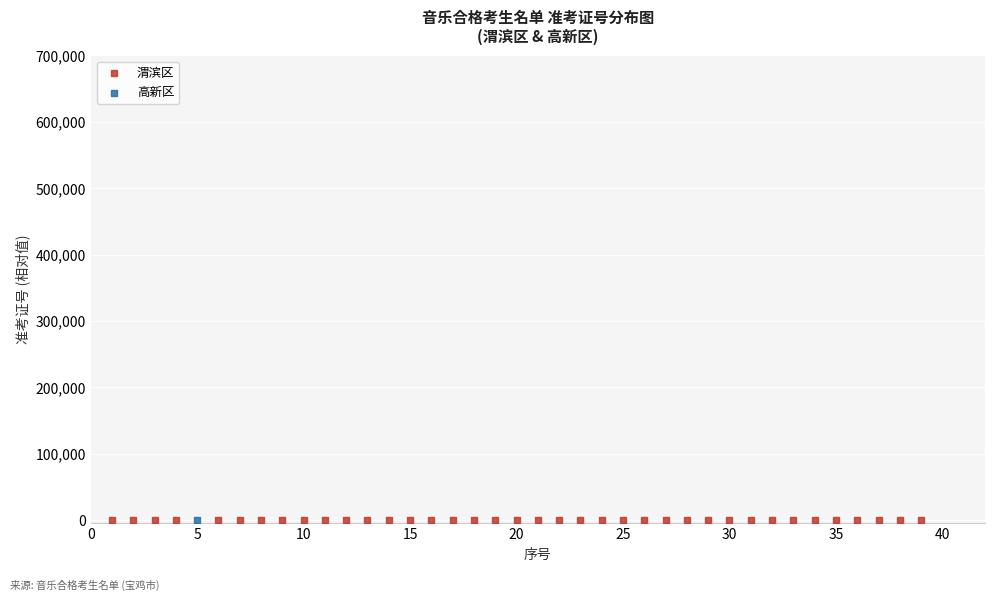

What are all the series names shown in the legend?

渭滨区, 高新区